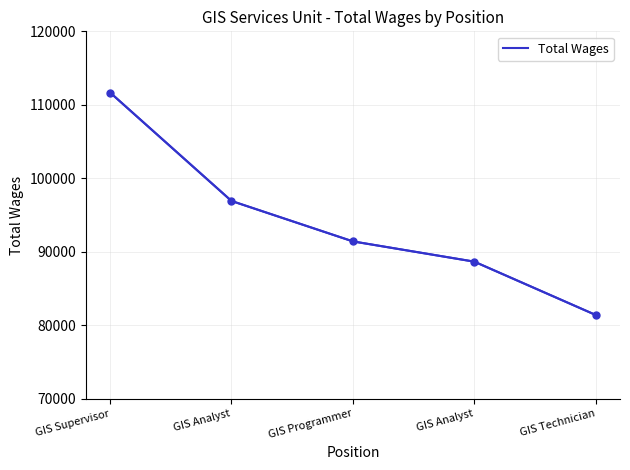

List the labels in order of value, largest first.

GIS Supervisor, GIS Analyst, GIS Programmer, GIS Analyst, GIS Technician